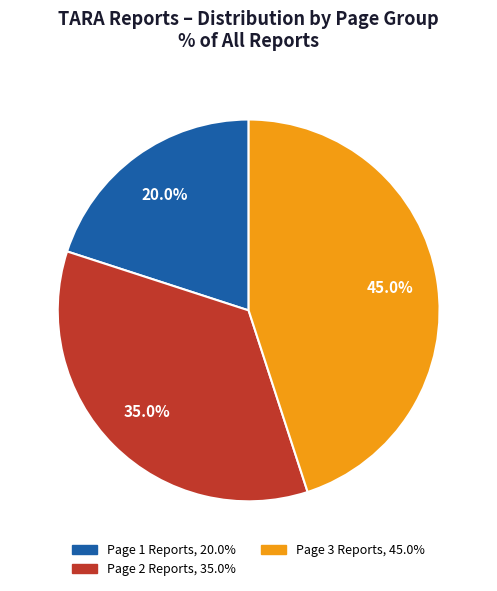

Does any single category account for the majority?

No